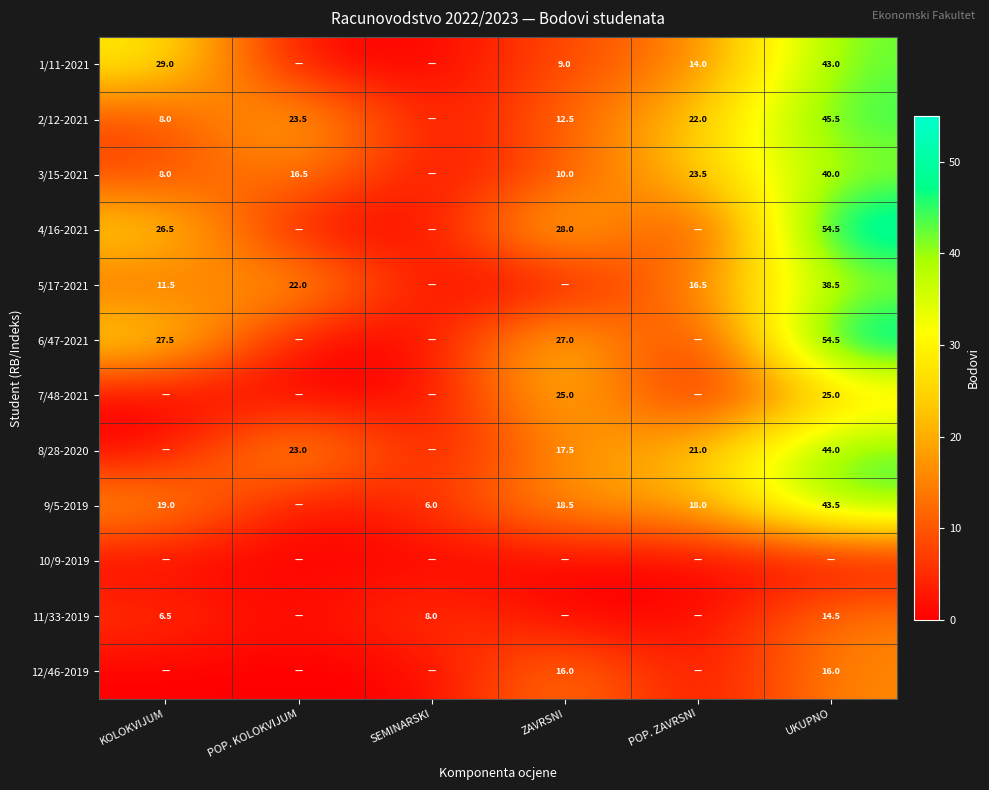

What is the spread (max minus min) of values at POP. KOLOKVIJUM?

23.5